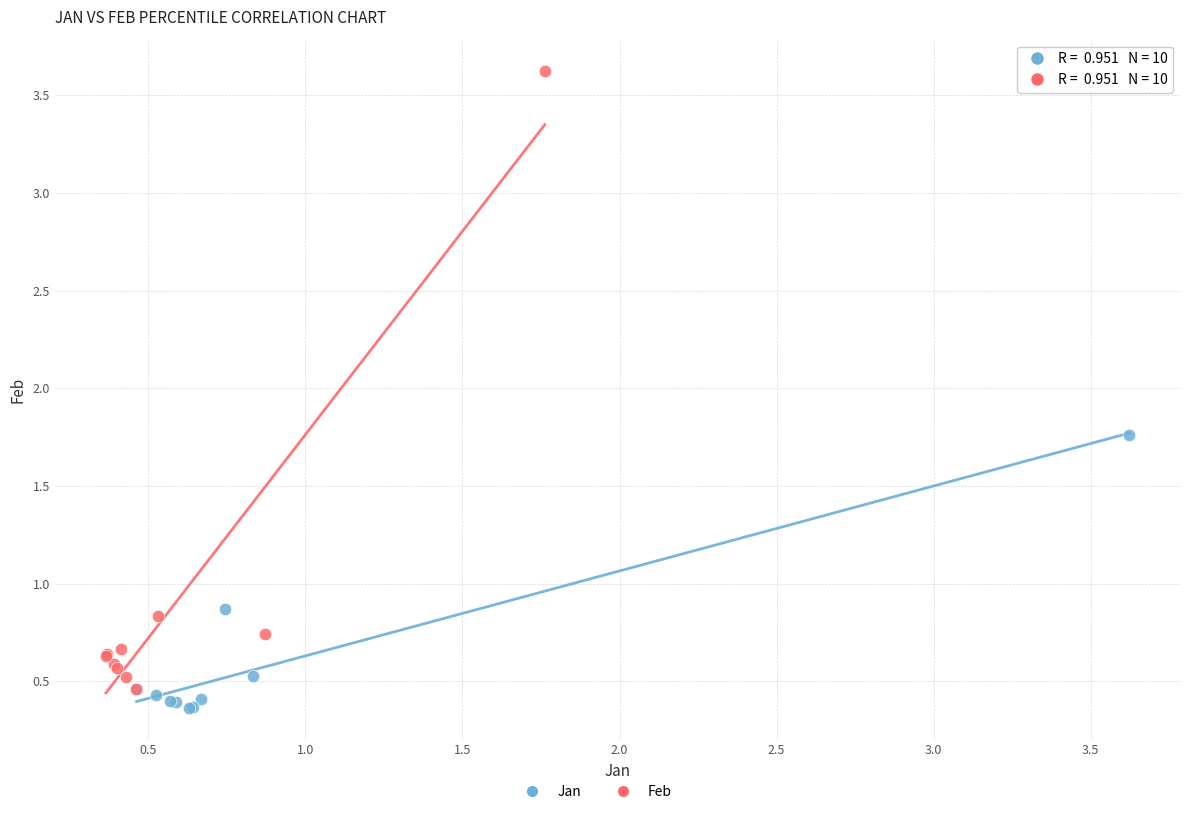

Which series contains the highest Y value?

Feb